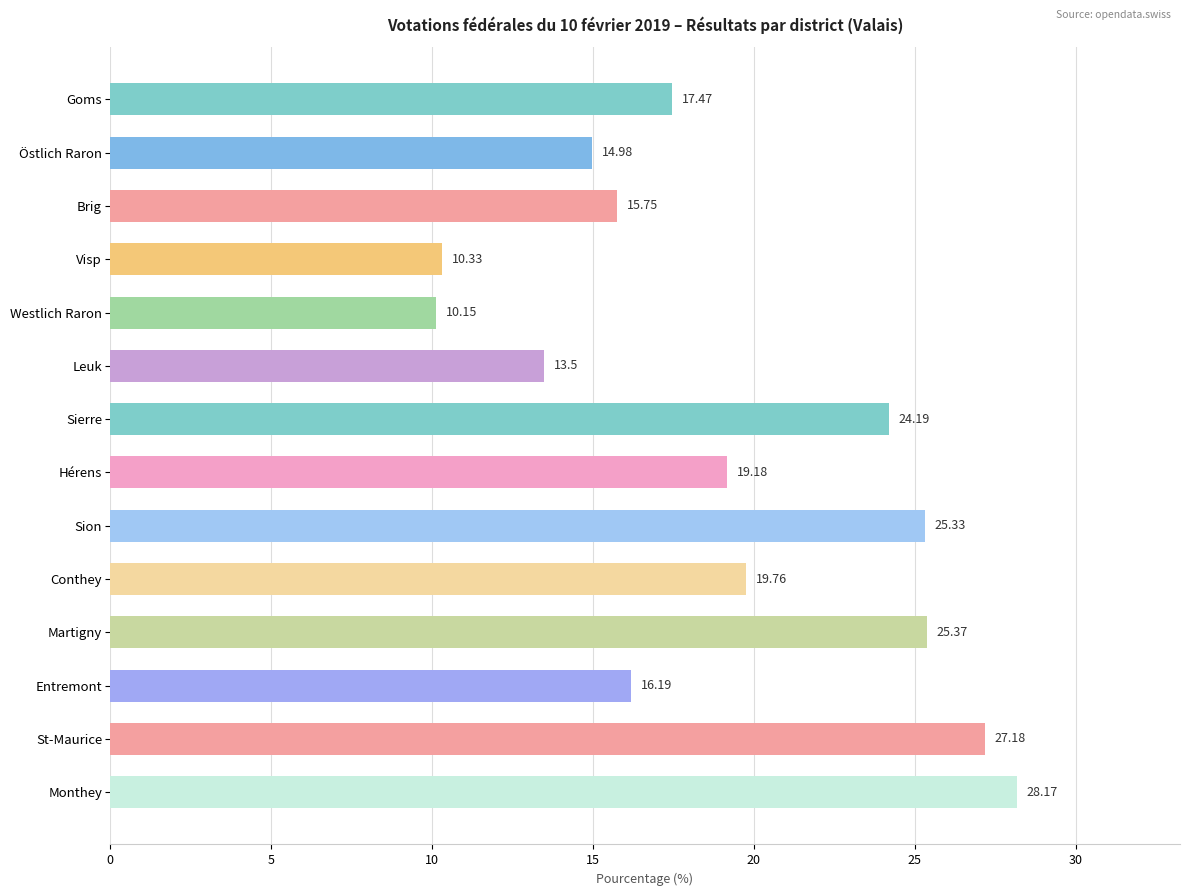

What is the label of the 7th bar from the bottom?

Hérens